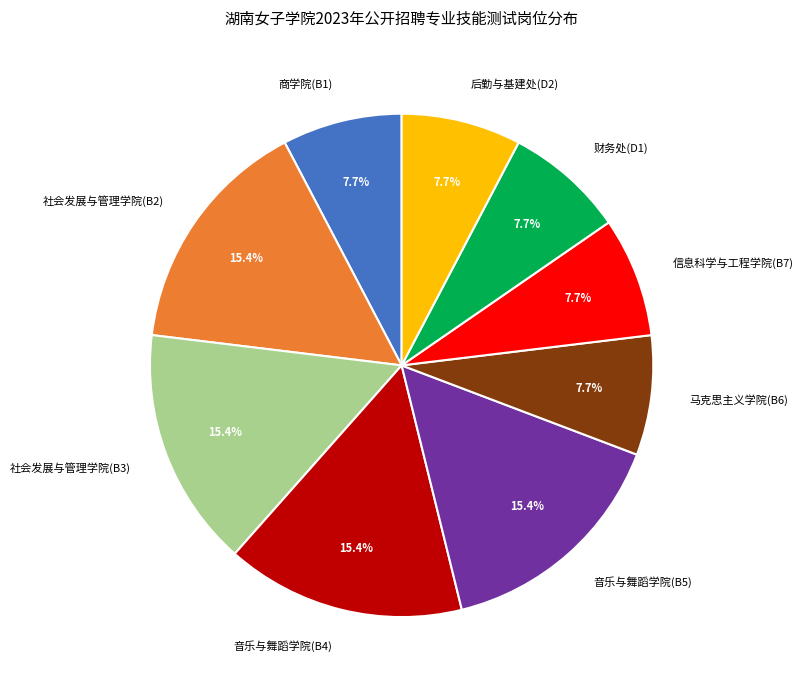

To the nearest percent, what is the difference between the largest and smallest slice percentages?

8%